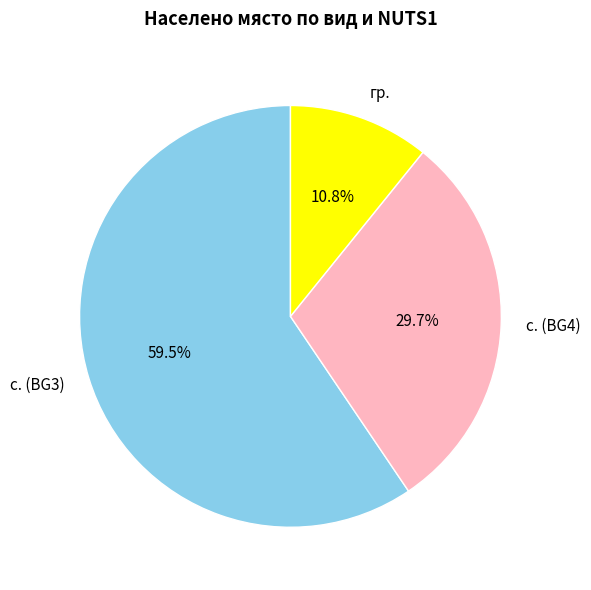

Count the number of slices in the pie.

3